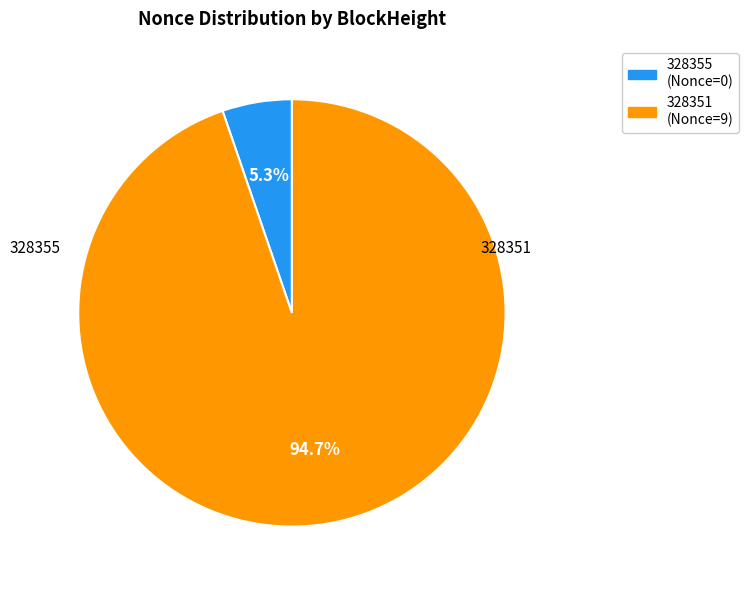

How many segments does this pie chart have?

2